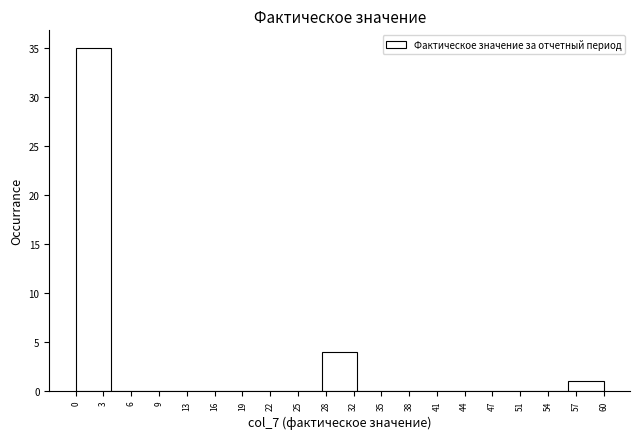

Reading left to right, list every bar in this chart as the range it spans on the x-axis followed by its height. The values are not printed on the chart, so give them approximately, as read against the axis.

0 to 4: 35
4 to 8: 0
8 to 12: 0
12 to 16: 0
16 to 20: 0
20 to 24: 0
24 to 28: 0
28 to 32: 4
32 to 36: 0
36 to 40: 0
40 to 44: 0
44 to 48: 0
48 to 52: 0
52 to 56: 0
56 to 60: 1